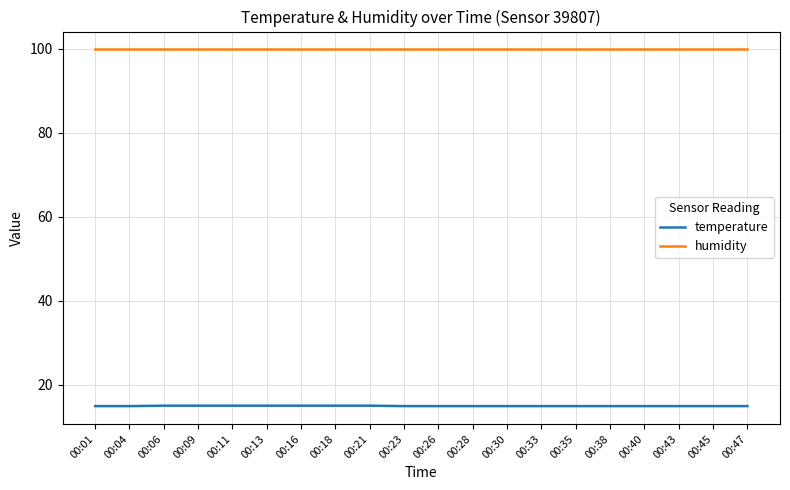

What is the highest value of the temperature series?

15.0